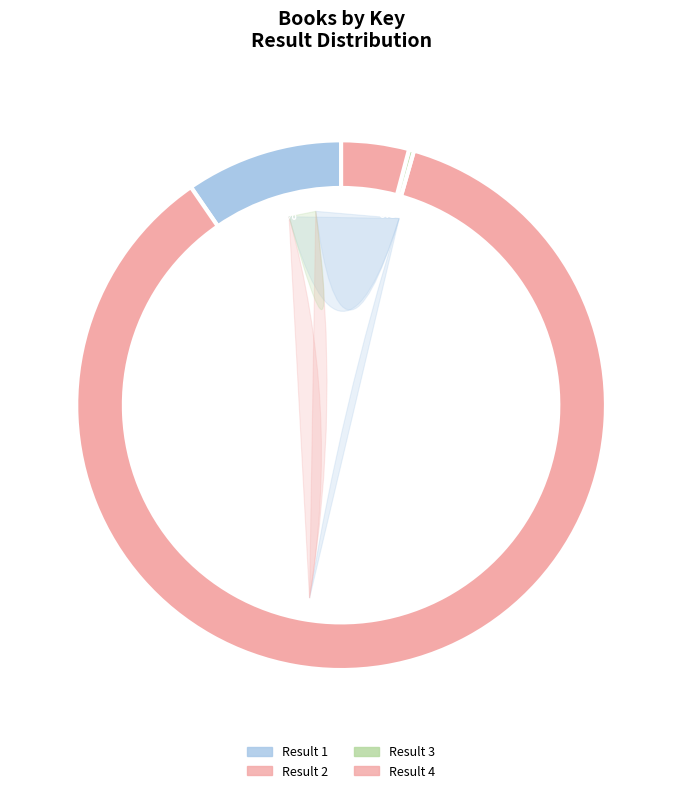

To the nearest percent, what percentage of the pie is 4 - Alex and the Wednesday Chess Club?

4%